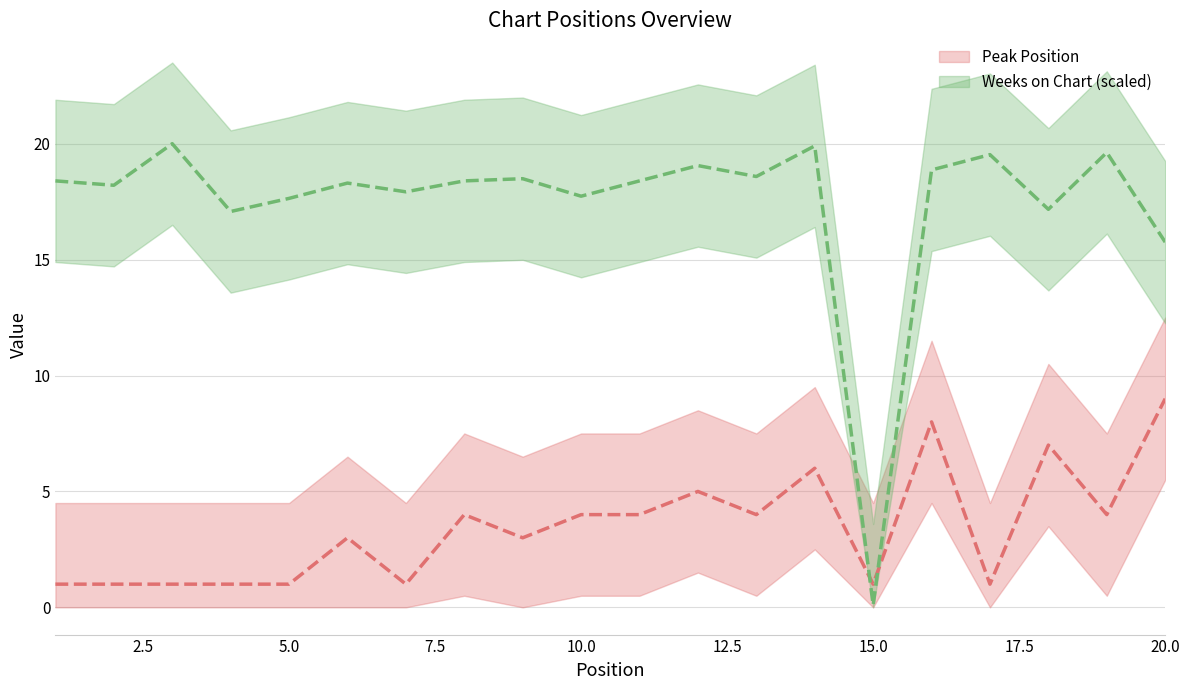

What is the approximate value of Weeks on Chart at 11?

18.4